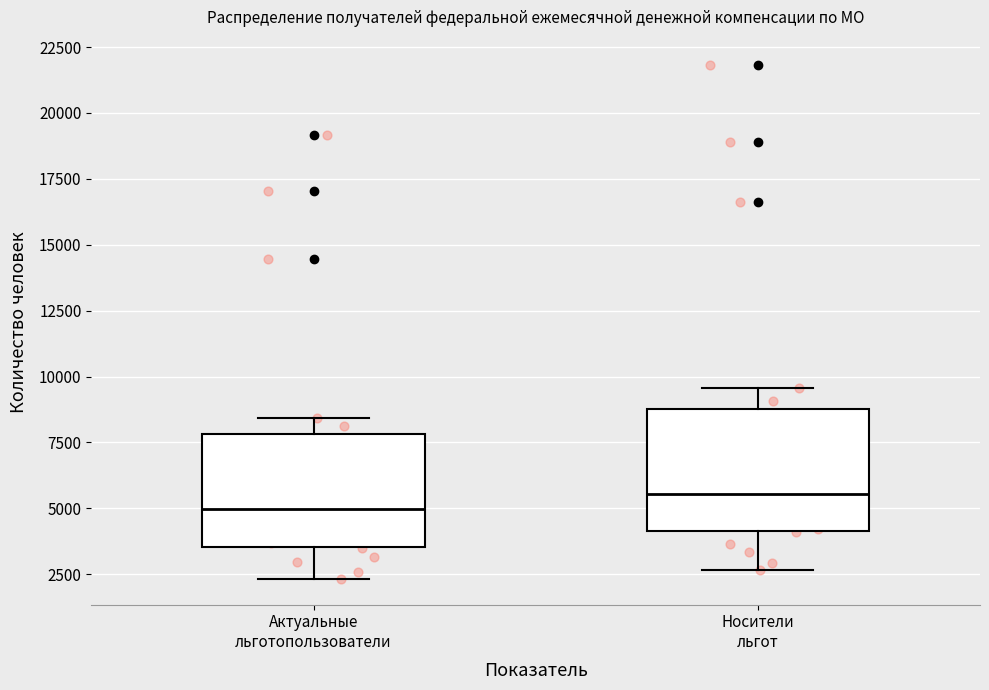

Which box has the highest median line?

Носители льгот